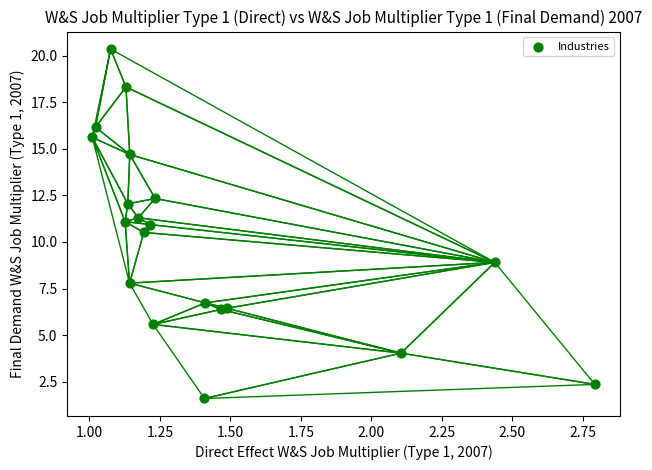

What Y value in the scatter plot is closest to 10?

10.5